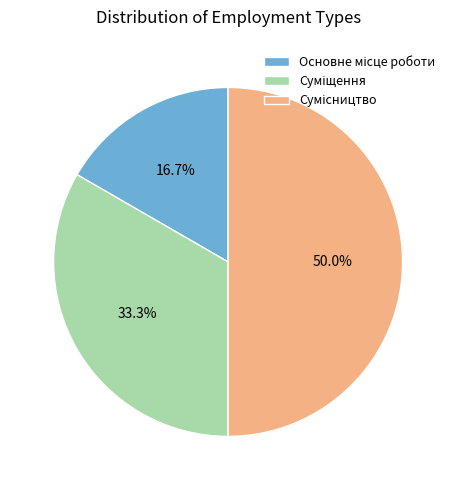

The Основне місце роботи slice represents 22% of the pie. True or false?

False